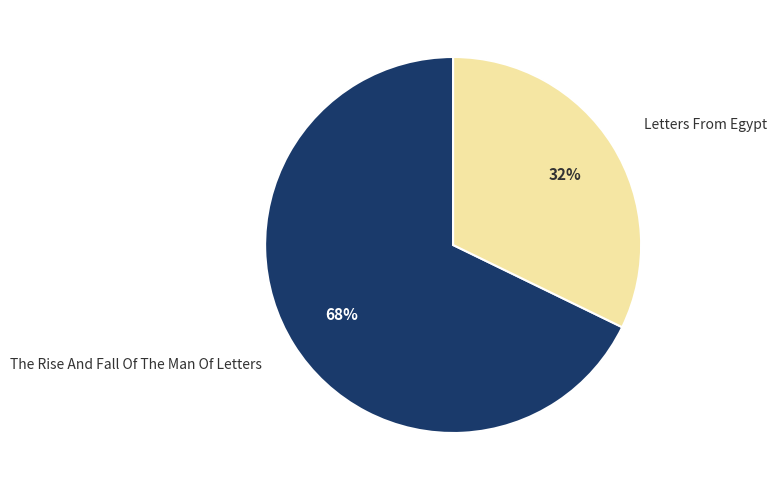

Is the sum of Letters From Egypt and The Rise And Fall Of The Man Of Letters greater than half?

Yes